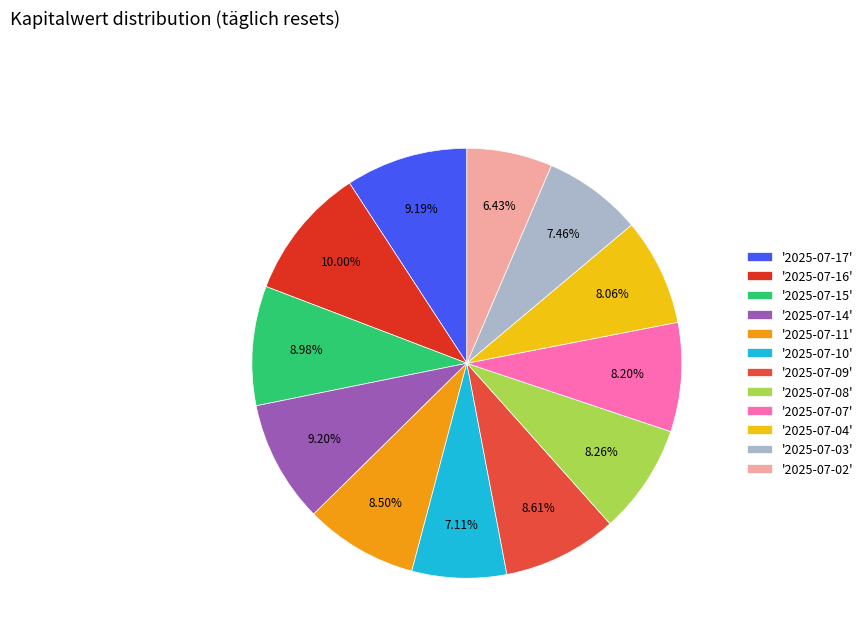

What is the smallest slice in the pie chart?

'2025-07-02'